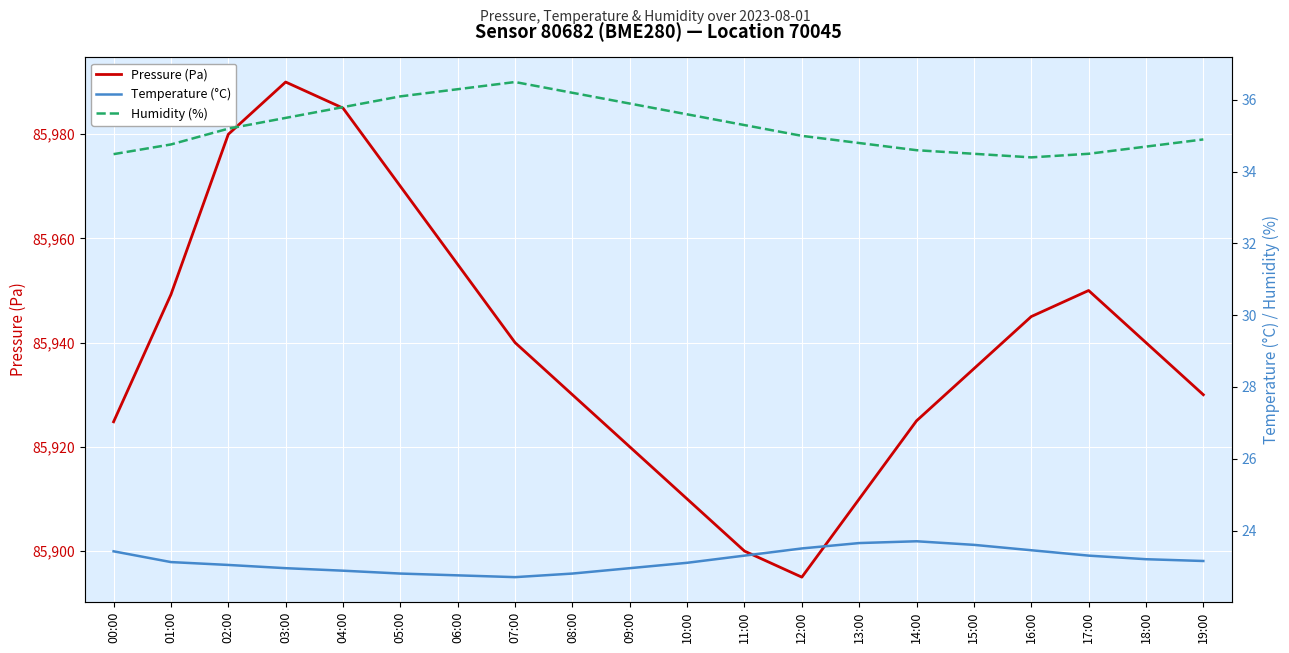

Read the Temperature (°C) value at 15:00.

23.6